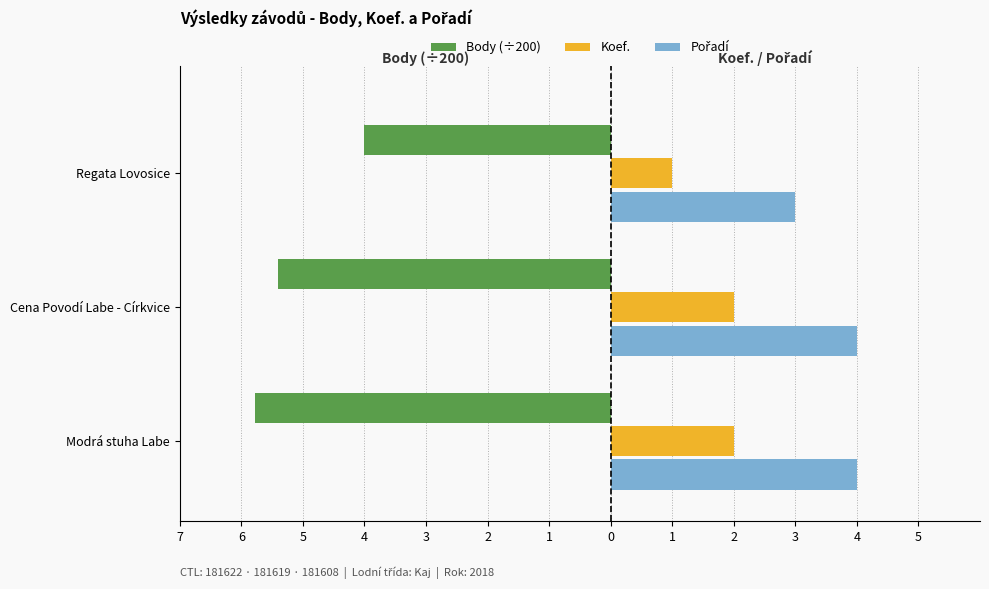

What are all the series names shown in the legend?

Body (÷200), Koef., Pořadí